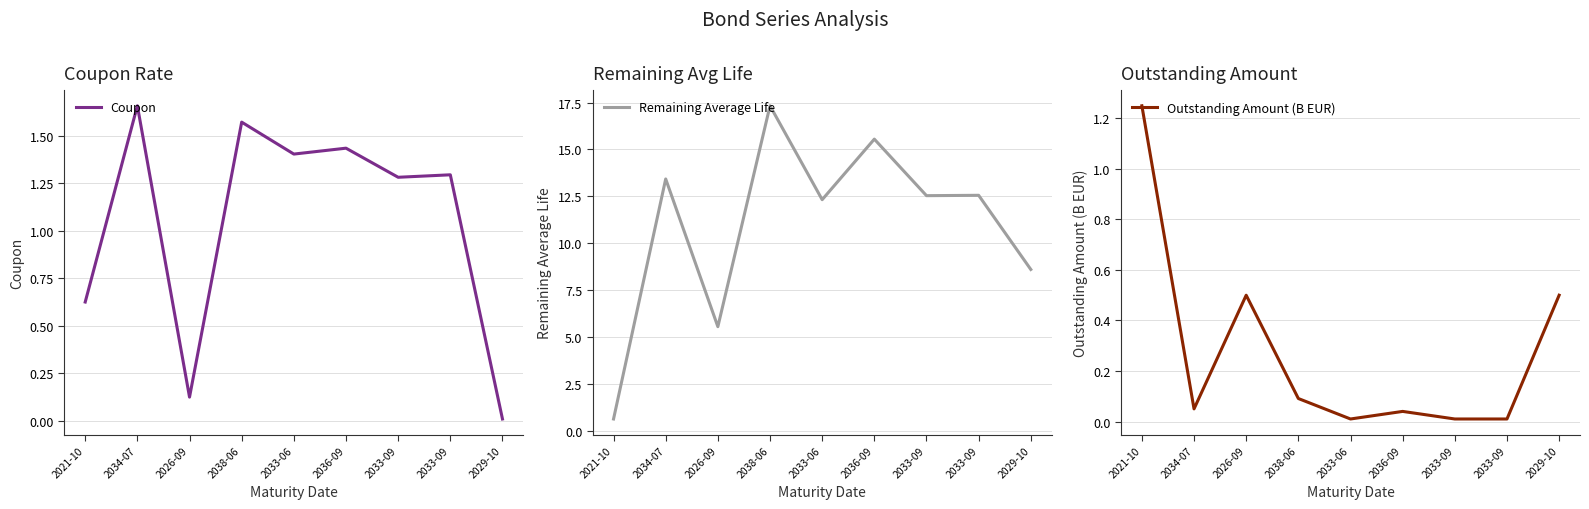

Is it true that Remaining Average Life equals 25.0 at 2038-06?

False